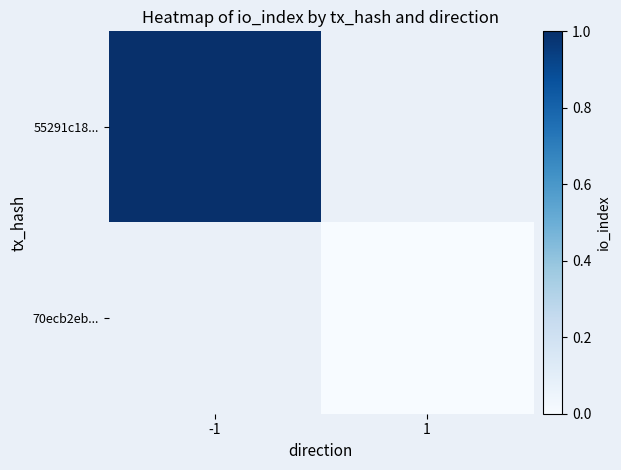

Rank the series at 1 from highest to lowest value.

55291c18..., 70ecb2eb...